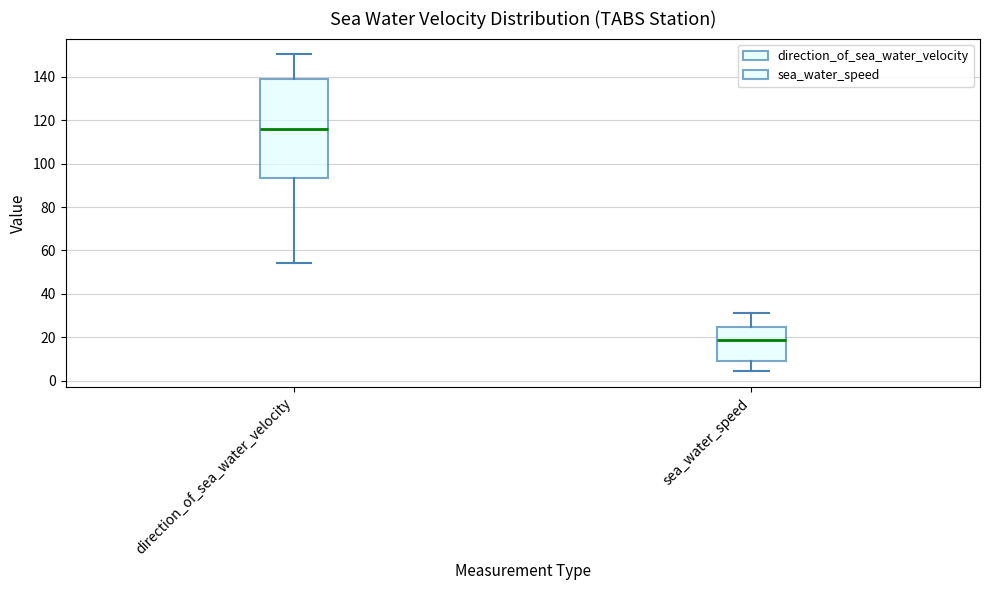

Reading left to right, read every box against the y-axis: the position of its median line, the range the box covers, and the ends of its whiskers. The values are not printed on the chart, so give them approximately, as read against the axis.

direction_of_sea_water_velocity: median 116, box 94 to 140, whiskers 54 to 150
sea_water_speed: median 18, box 10 to 24, whiskers 4 to 32